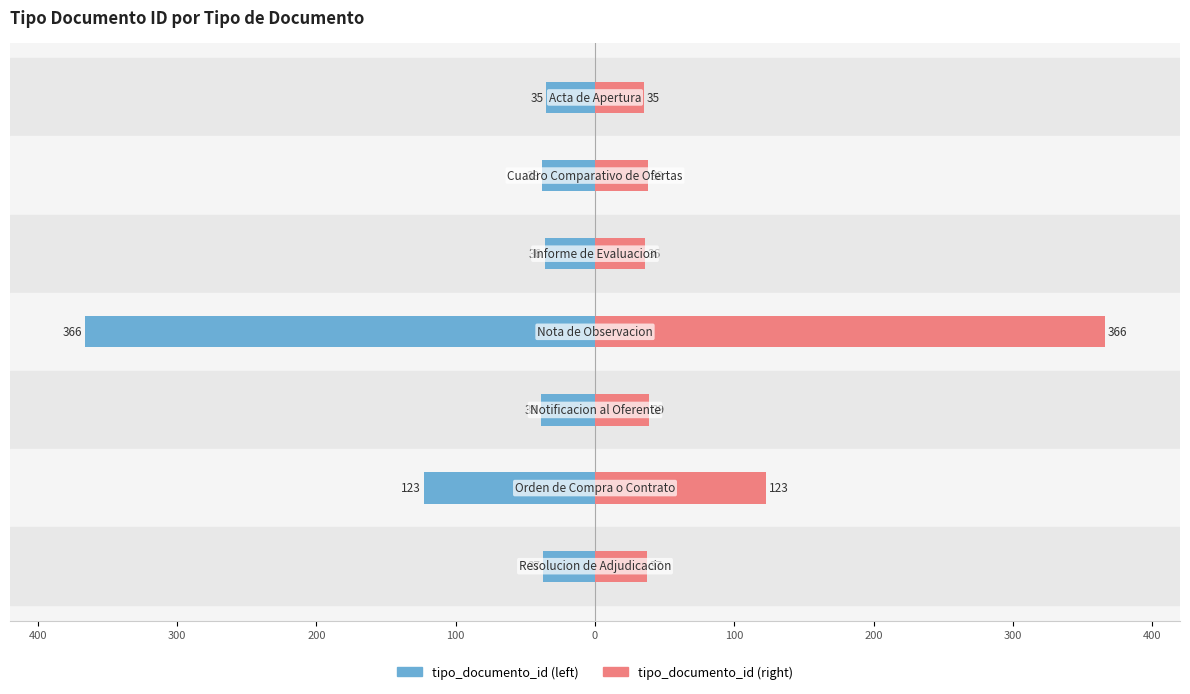

Reading left to right, extract all data points from this chart.

tipo_documento_id (left): -35	-38	-36	-366	-39	-123	-37
tipo_documento_id (right): 35	38	36	366	39	123	37